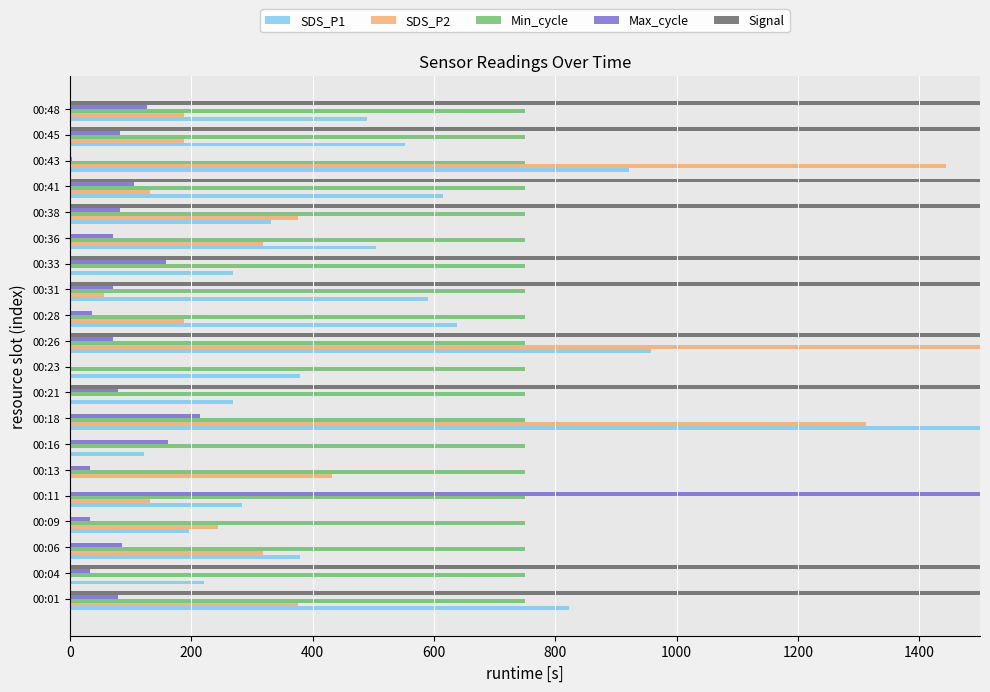

Is it true that SDS_P1 equals 490.2 at 00:48?

True